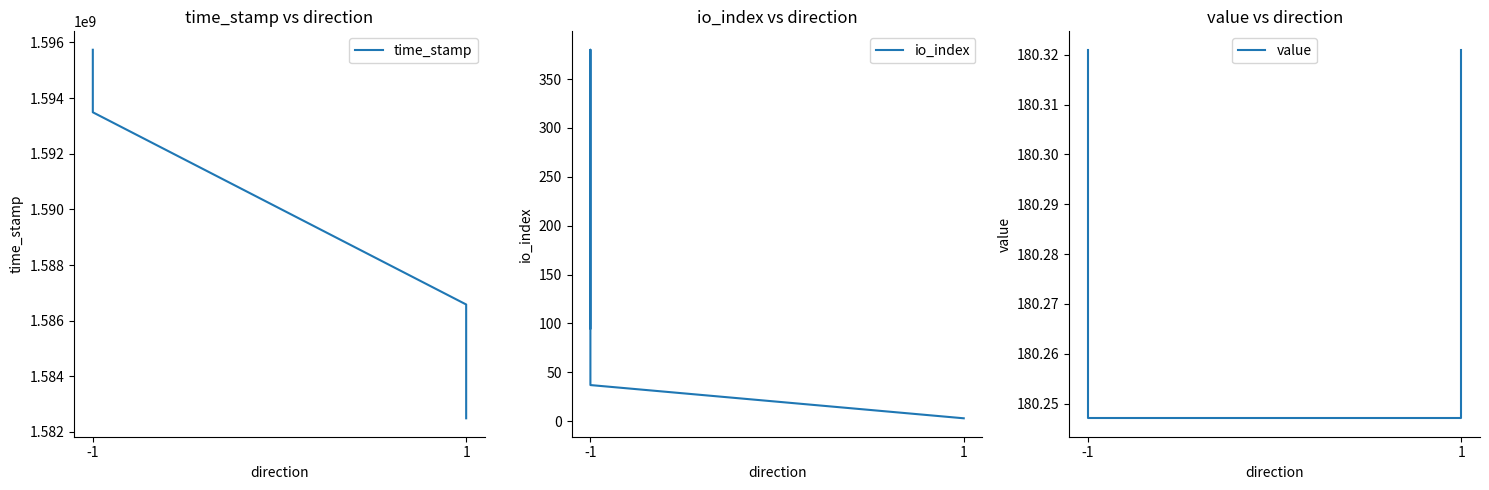

How many interior local peaks does the io_index series have?

1